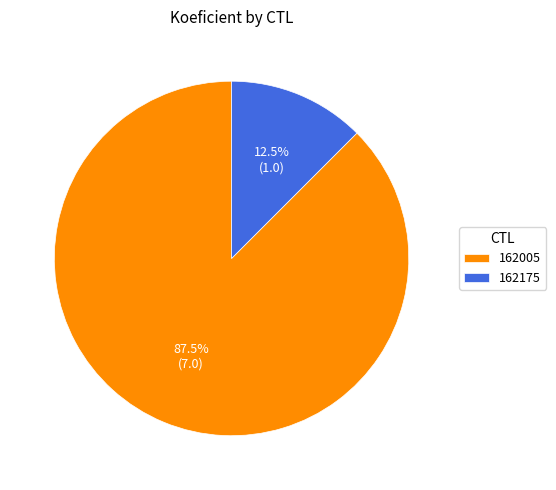

What is the largest slice in the pie chart?

162005